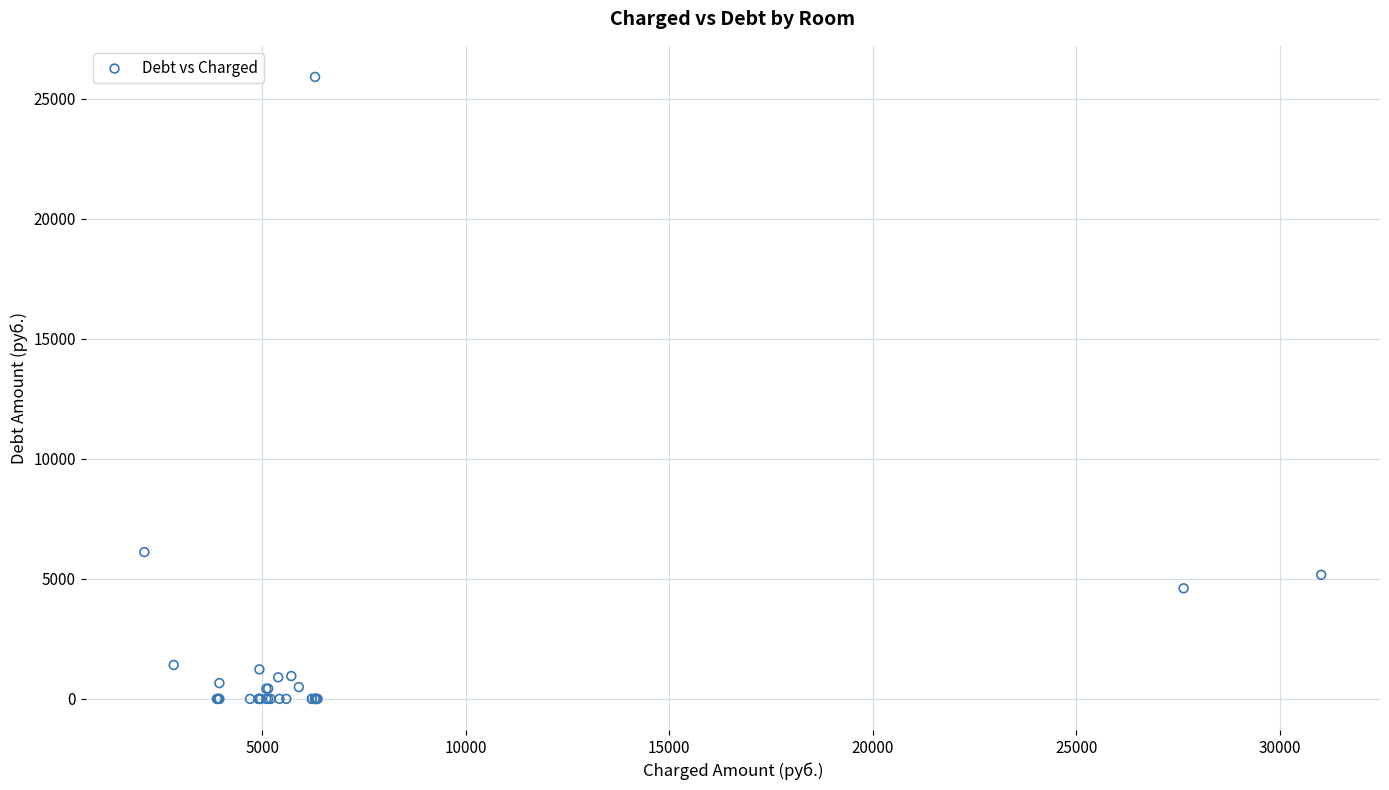

What Y value in the scatter plot is closest to 12955?

6115.7